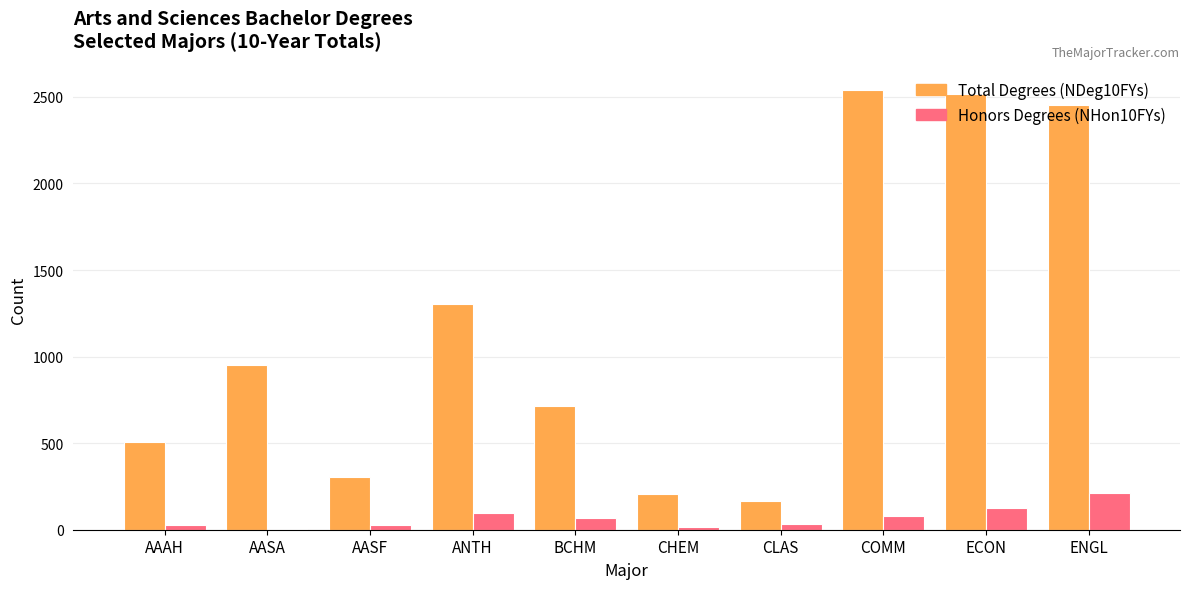

Are the bars horizontal?

No